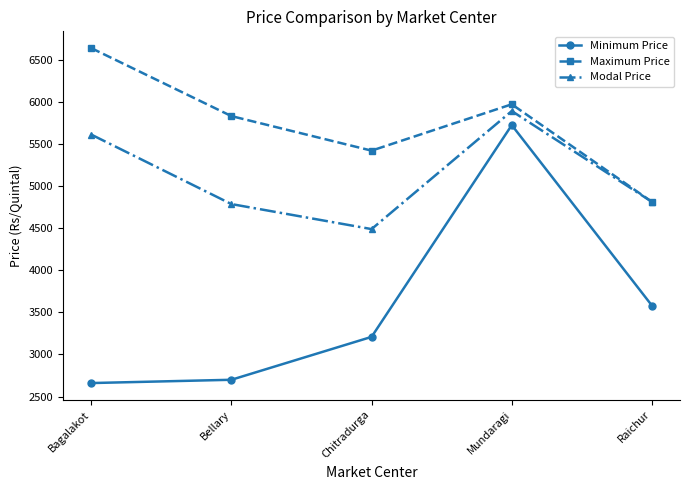

Which series has the largest total across all categories?

Maximum Price